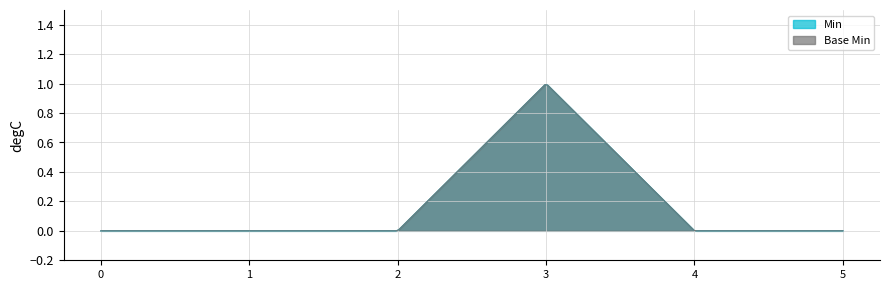

Does the chart display data point markers on the line(s)?

No